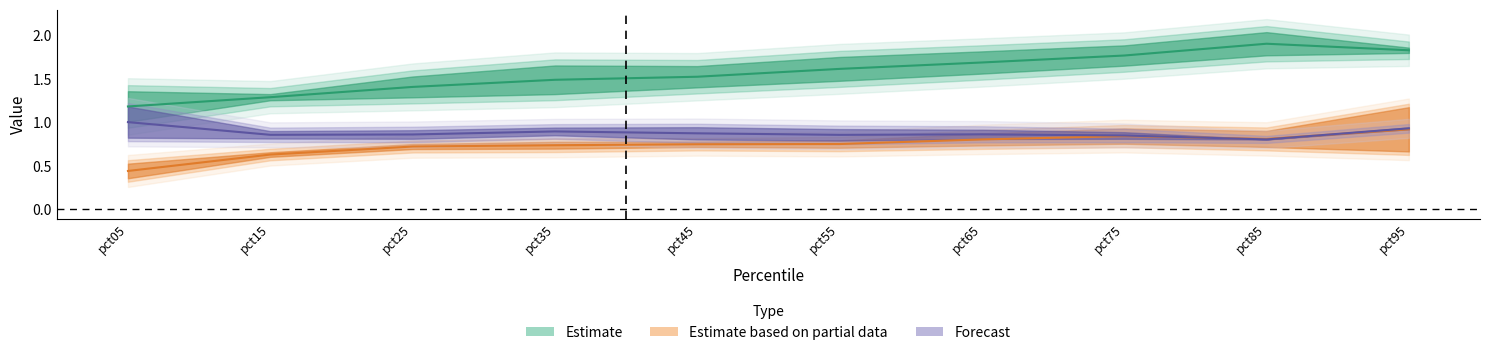

How many data points does each series have?

10